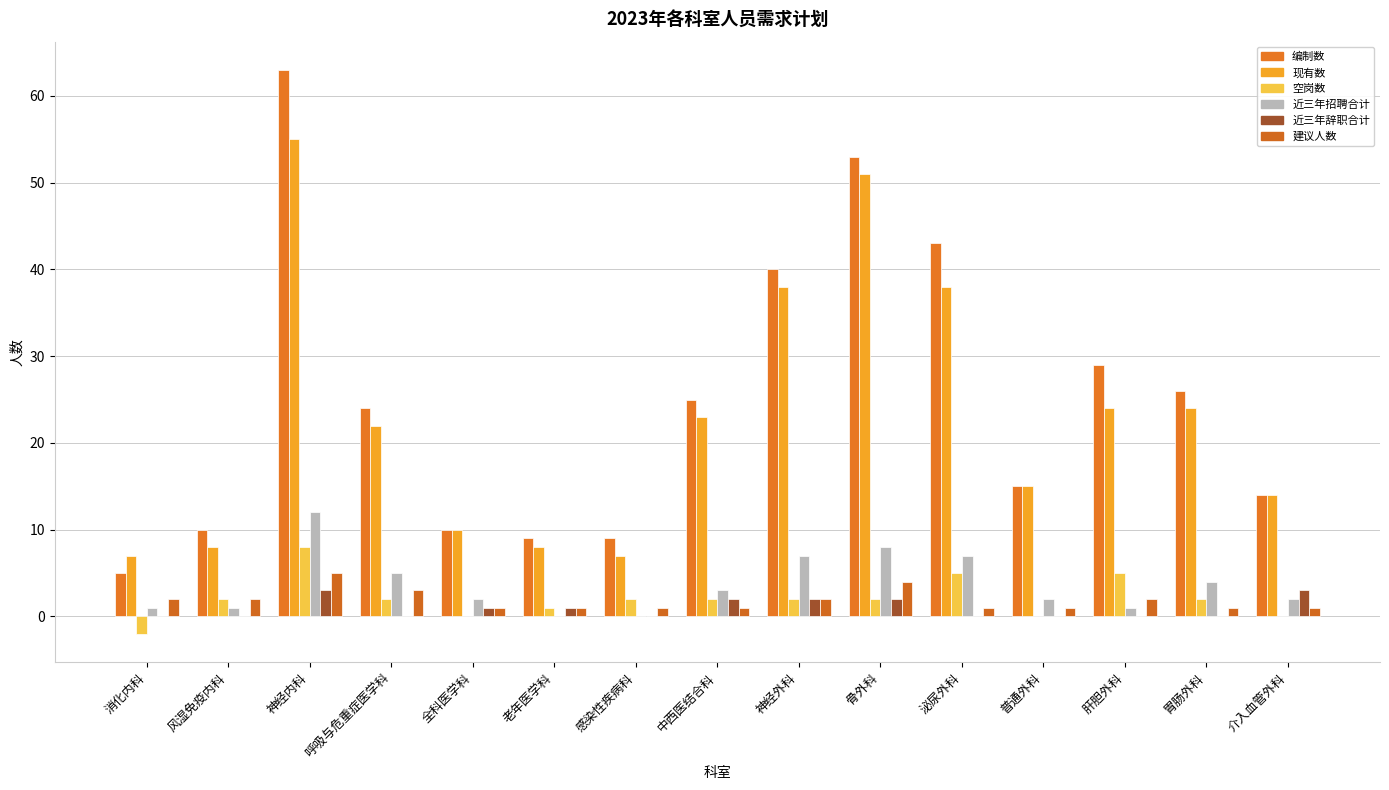

How many groups of bars are there?

15